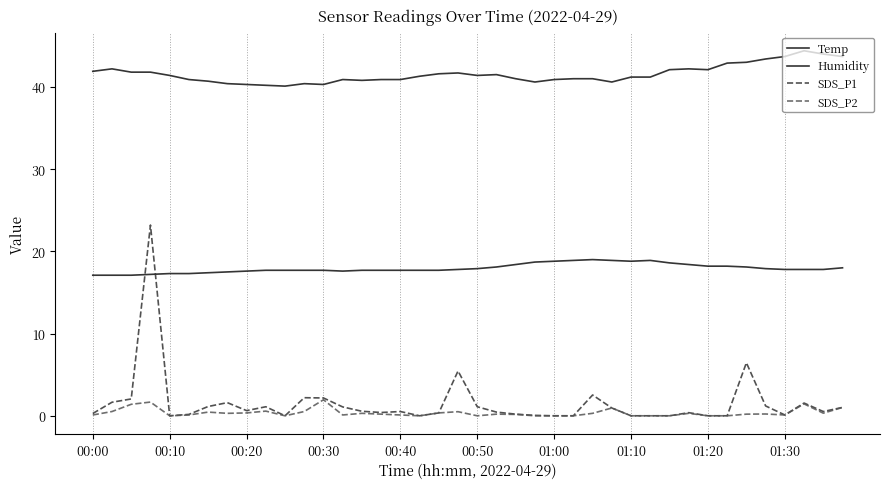

How many lines are shown in the chart?

4